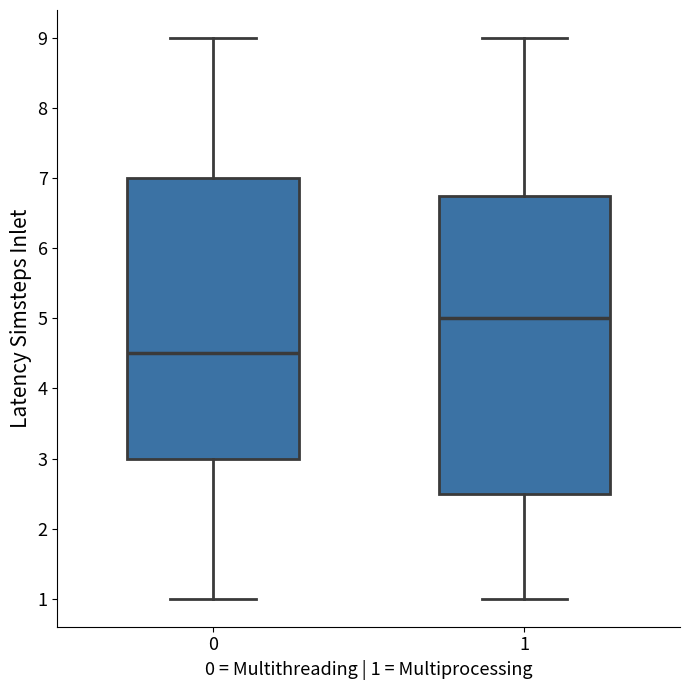

Which box's median line is the lowest?

0